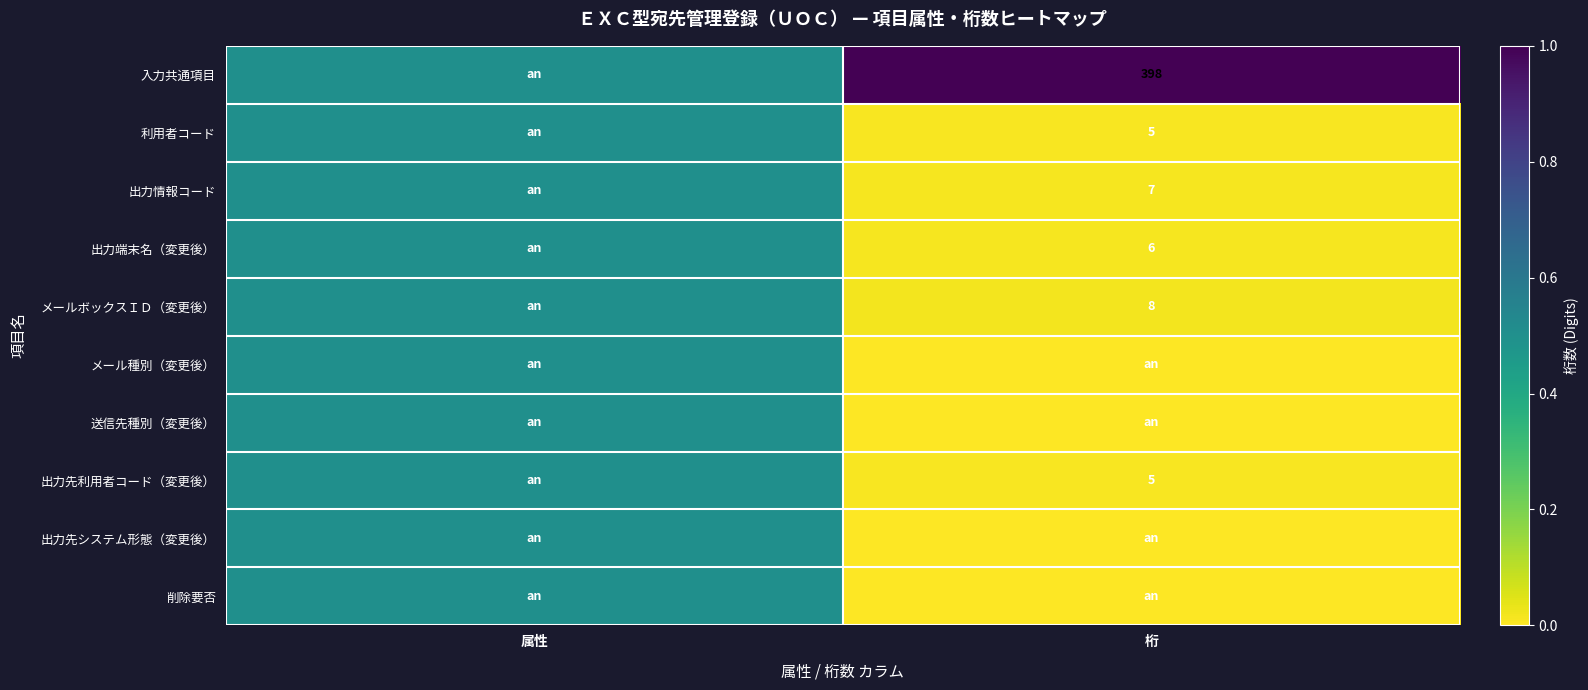

The 出力端末名（変更後） series shows 6.0 at 桁. True or false?

True